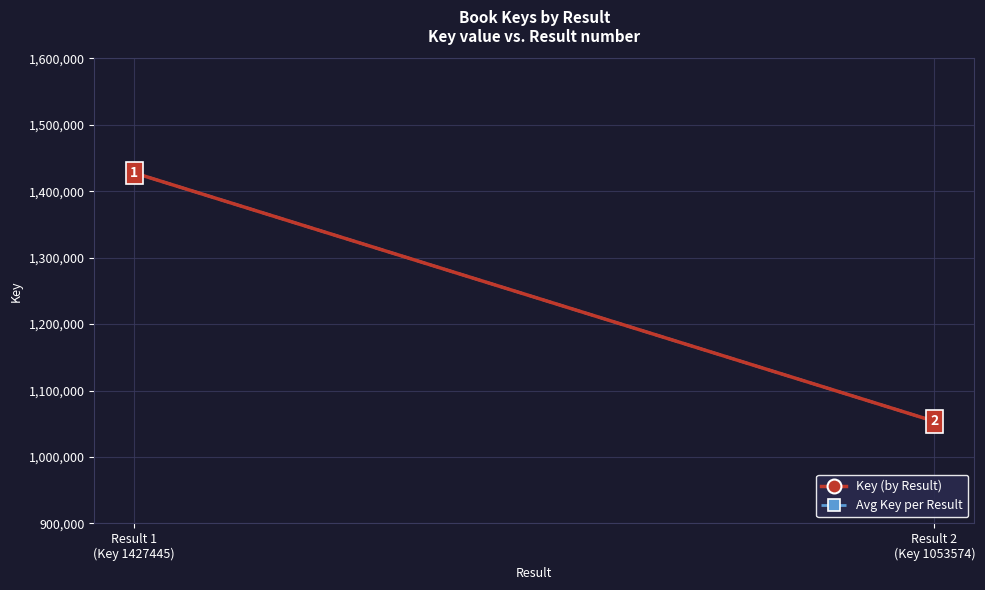

Rank the categories by value from highest to lowest.

Result 1 (Key 1427445), Result 1 (Key 1427445), Result 2 (Key 1053574), Result 2 (Key 1053574)